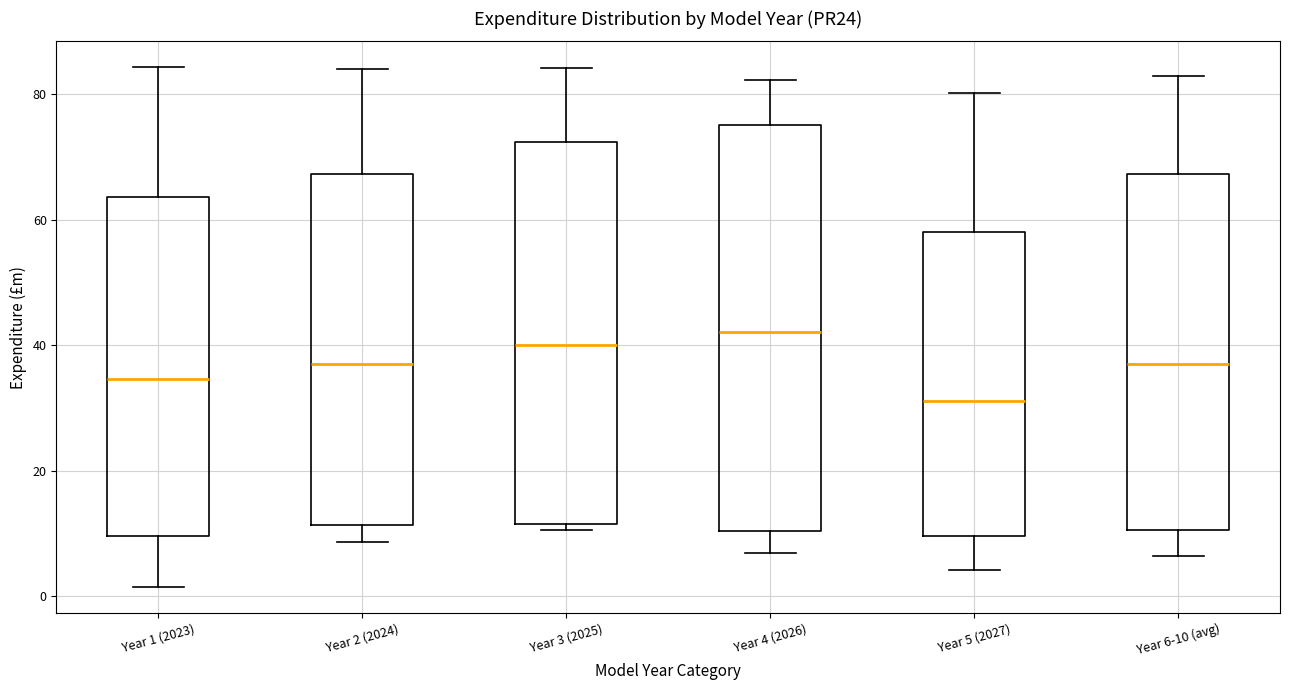

Reading left to right, transcribe this box plot: for each box, give where its median line is, the range the box spans, and where its two whiskers end, as read against the y-axis. The values are not printed on the chart, so give them approximately, as read against the axis.

Year 1 (2023): median 34, box 10 to 64, whiskers 2 to 84
Year 2 (2024): median 36, box 12 to 68, whiskers 8 to 84
Year 3 (2025): median 40, box 12 to 72, whiskers 10 to 84
Year 4 (2026): median 42, box 10 to 76, whiskers 6 to 82
Year 5 (2027): median 32, box 10 to 58, whiskers 4 to 80
Year 6-10 (avg): median 36, box 10 to 68, whiskers 6 to 82